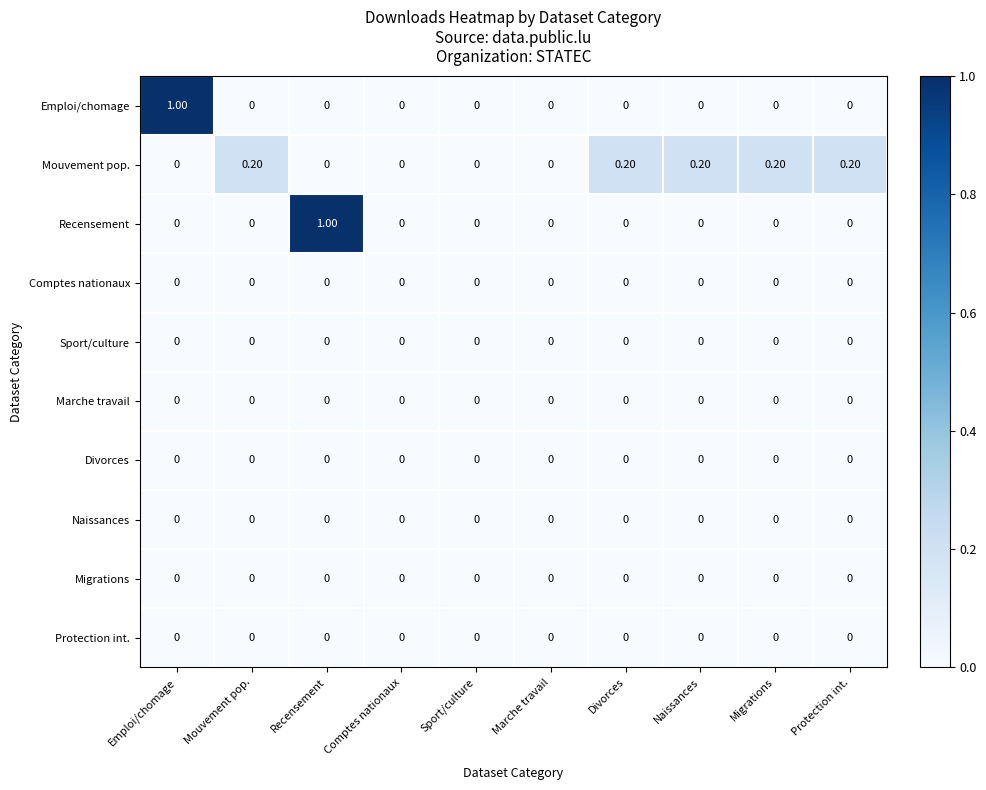

Between Sport/culture and Divorces, which series saw the biggest shift?

Mouvement pop.